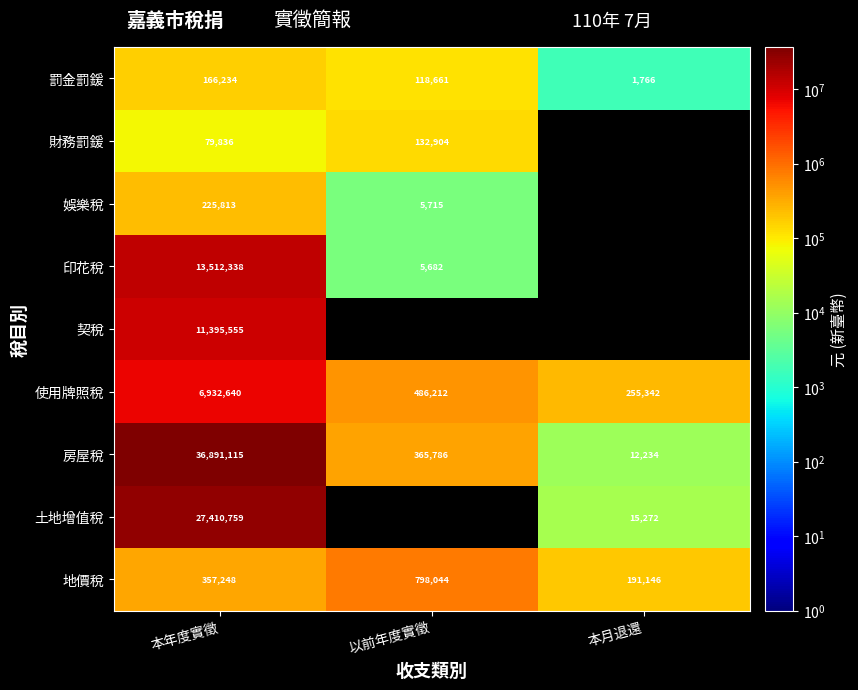

List the labels in order of 使用牌照稅 value, largest first.

本年度實徵, 以前年度實徵, 本月退還